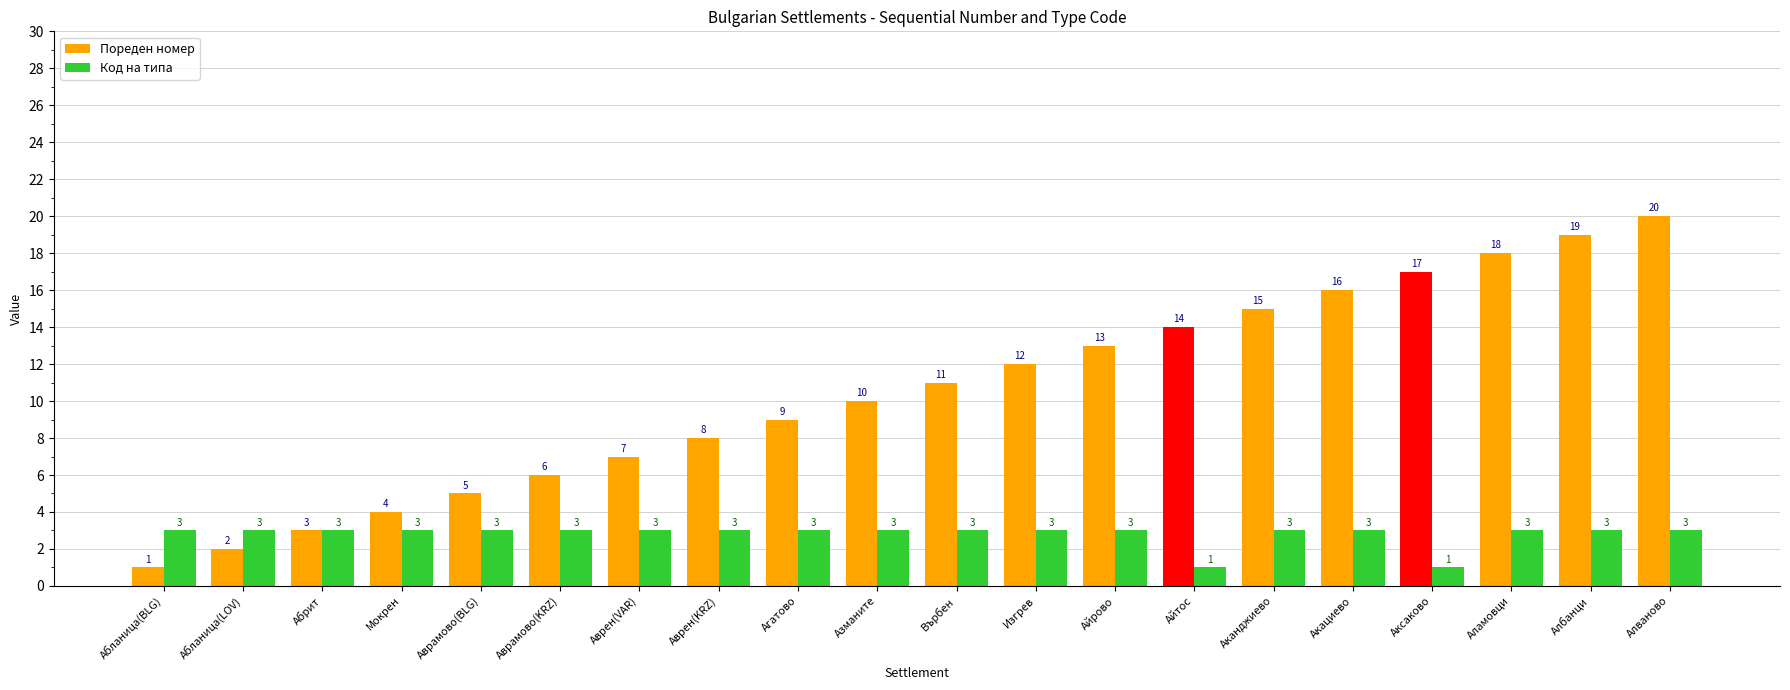

Reading left to right, extract all data points from this chart.

Пореден номер: 1	2	3	4	5	6	7	8	9	10	11	12	13	14	15	16	17	18	19	20
Код на типа: 3	3	3	3	3	3	3	3	3	3	3	3	3	1	3	3	1	3	3	3